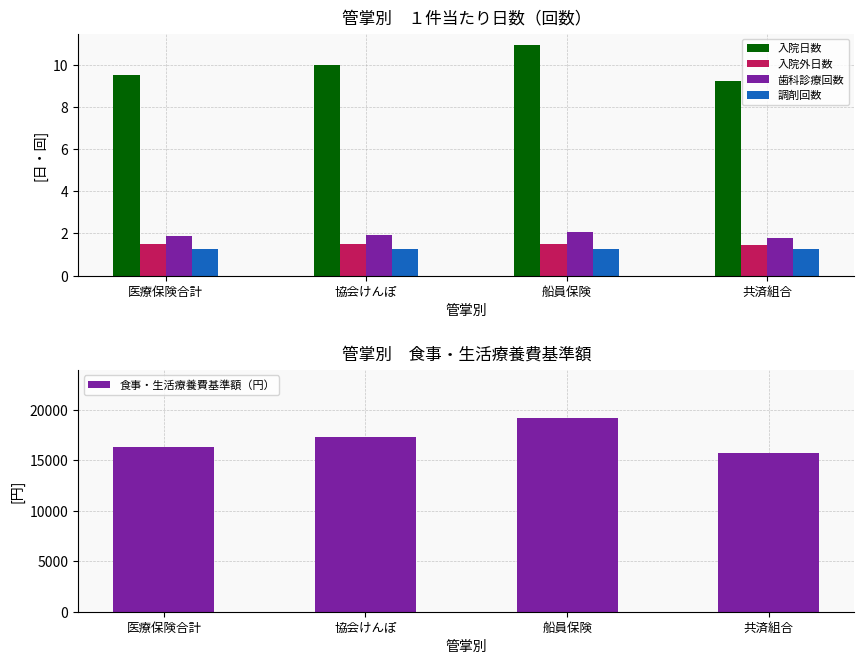

At how many categories does at least one series exceed 5278?

4